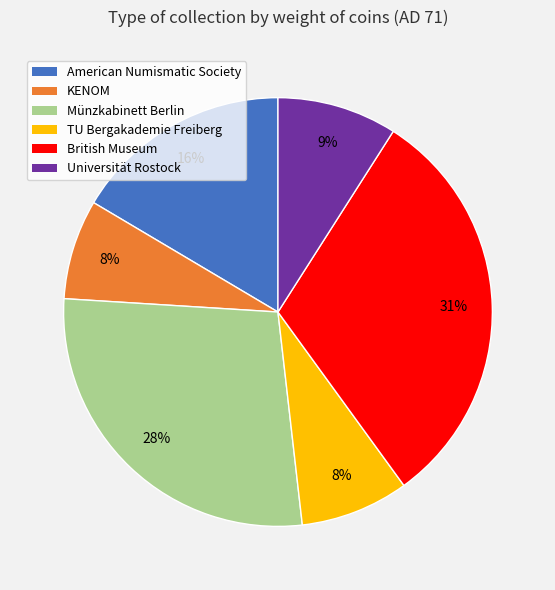

Is the sum of British Museum and Münzkabinett Berlin greater than half?

Yes